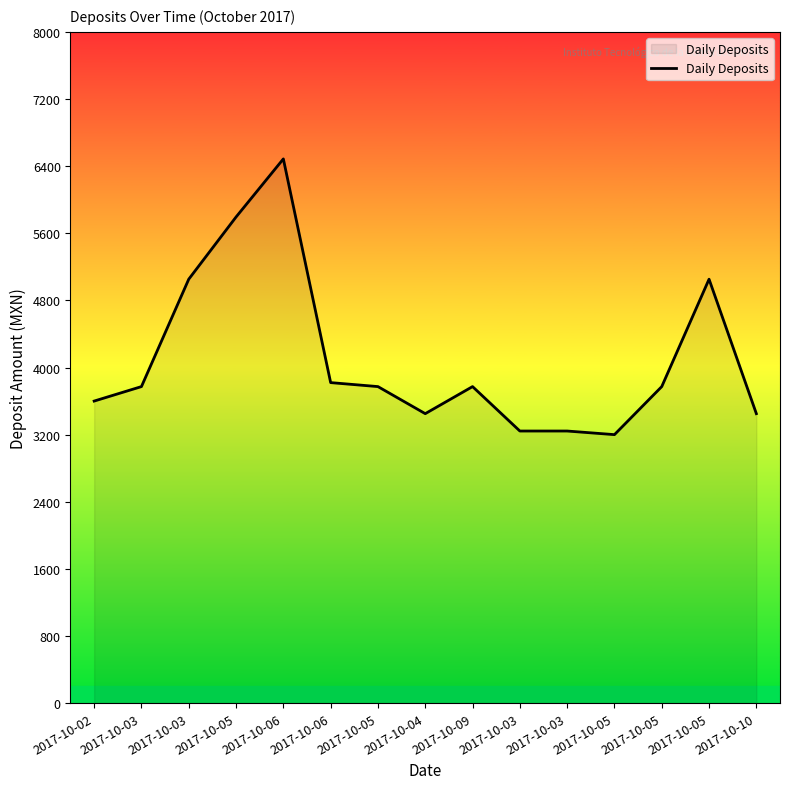

Does the chart have visible grid lines?

No